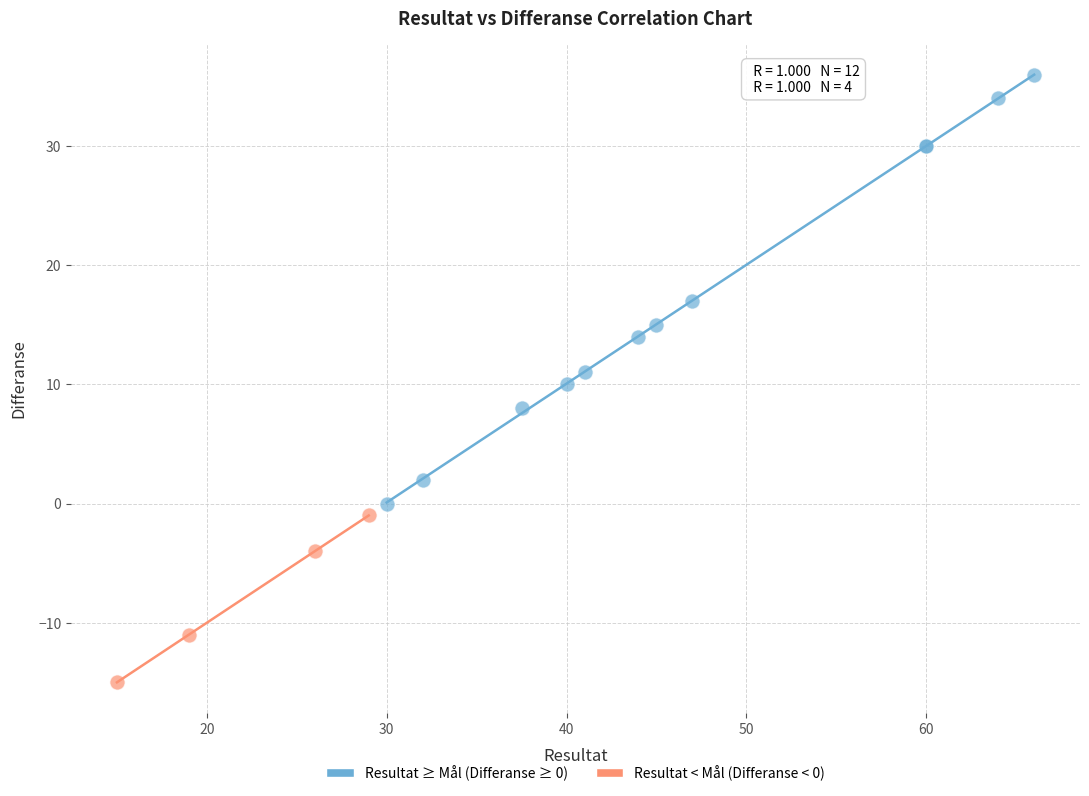

What are all the series names shown in the legend?

Resultat ≥ Mål (Differanse ≥ 0), Resultat < Mål (Differanse < 0)